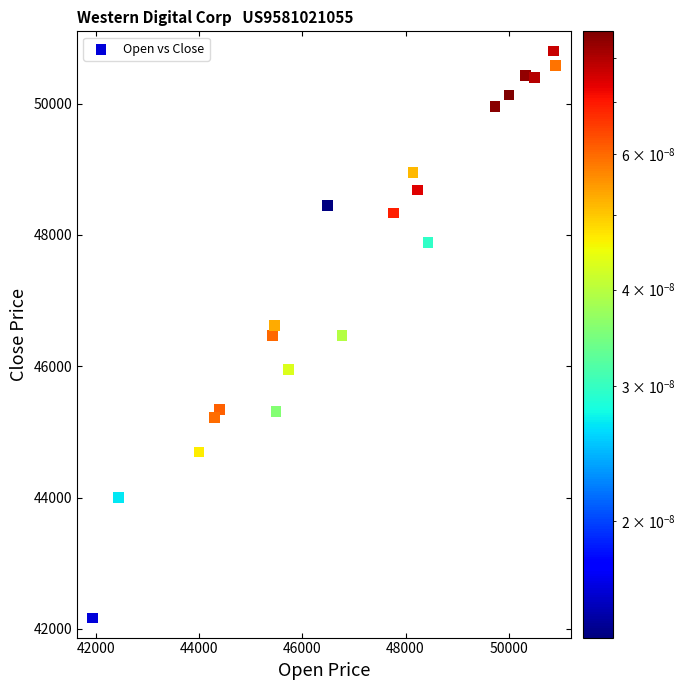

What is the range of X values (max minus min)?

8968